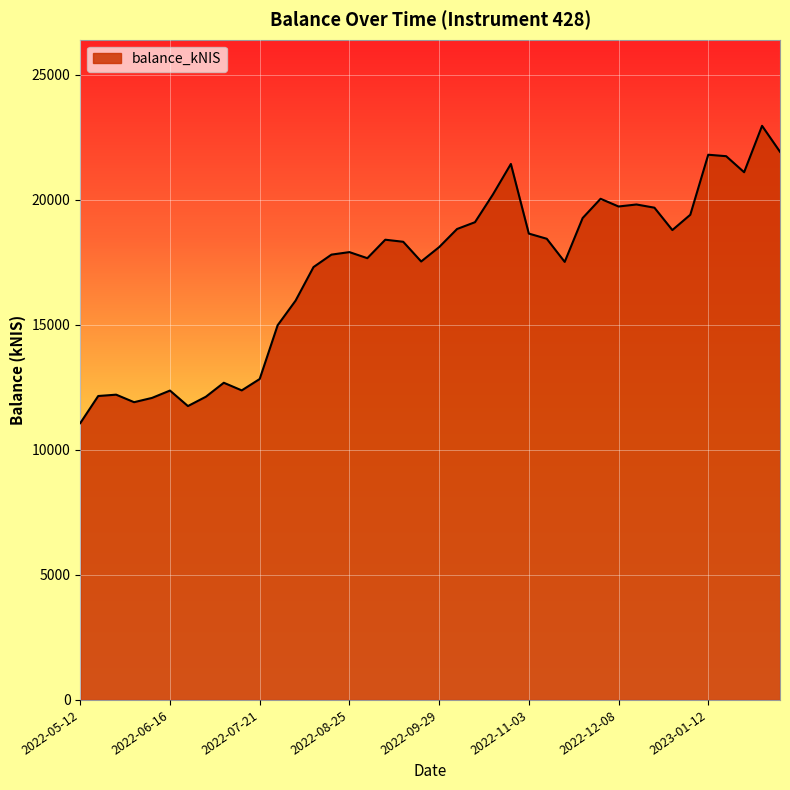

What is the smallest value displayed?

11068.2